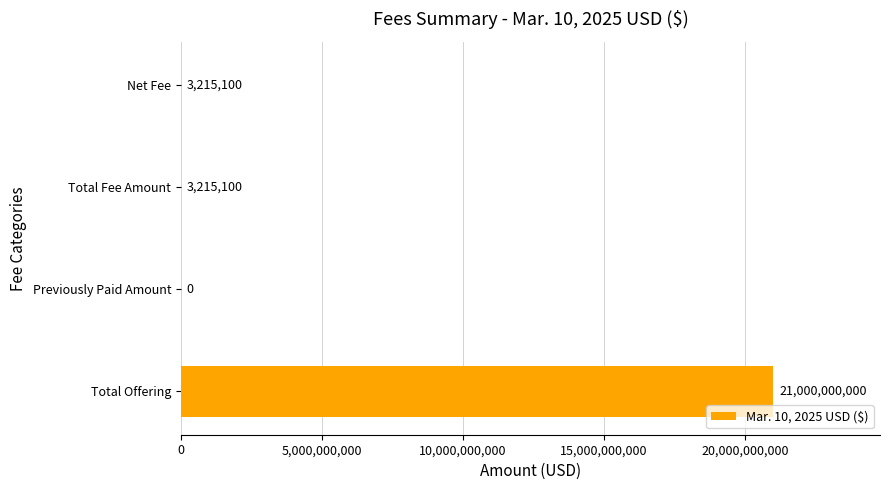

What value does the data have at Total Offering, to the nearest 10?

21000000000